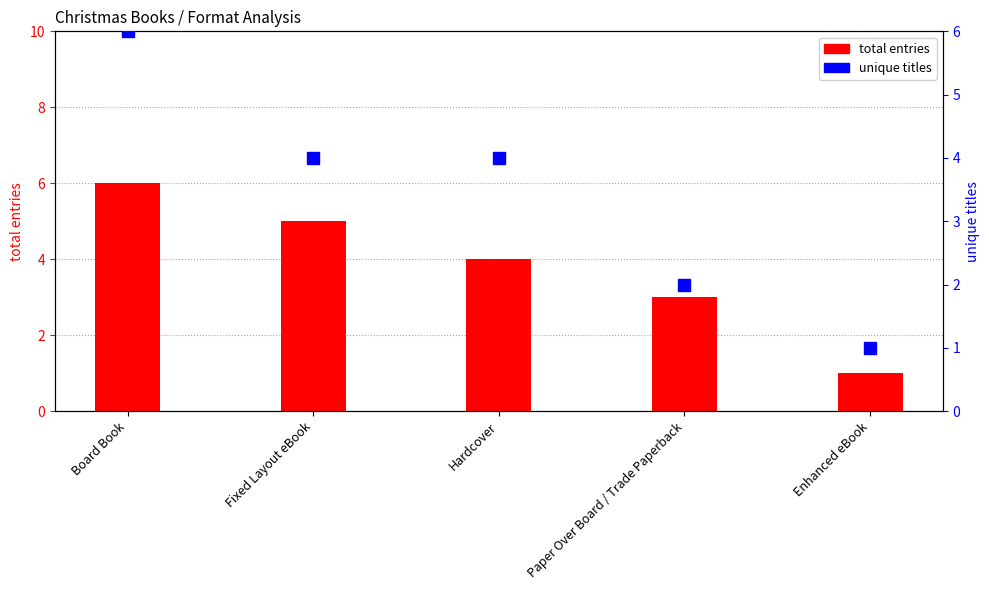

What is the smallest value displayed?

1